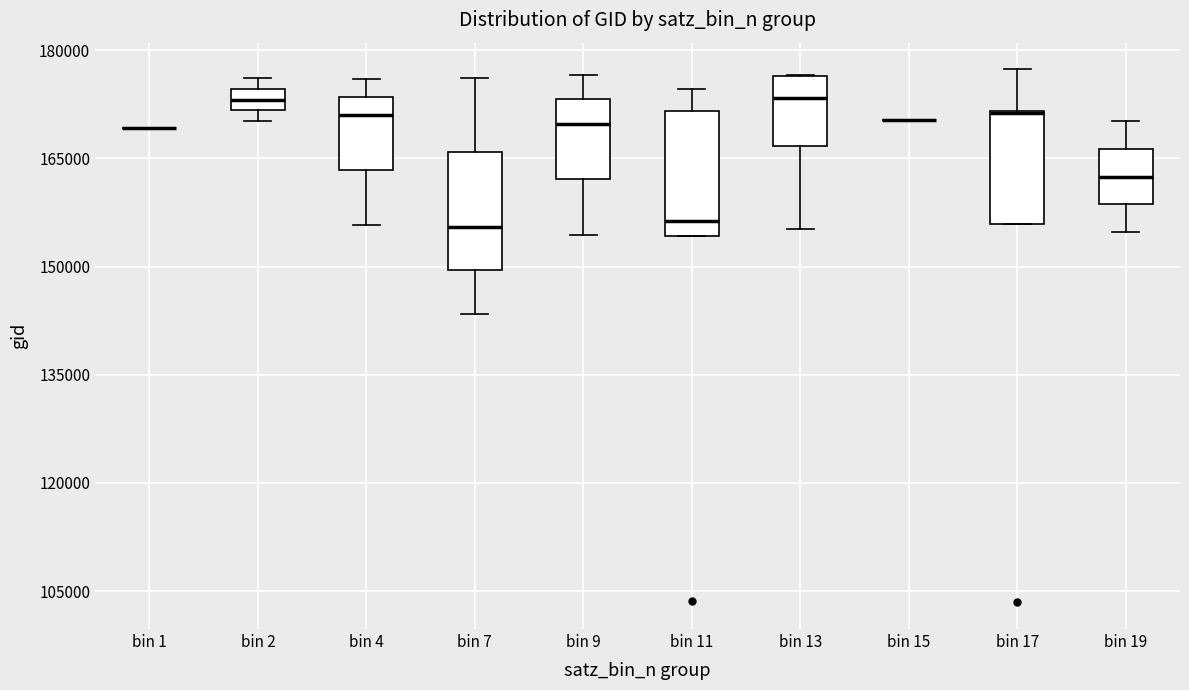

Reading left to right, read every box against the y-axis: the position of its median line, the range the box covers, and the ends of its whiskers. The values are not printed on the chart, so give them approximately, as read against the axis.

bin 1: box collapsed to a line at 170000, whiskers 170000 to 170000
bin 2: median 174000 (inside the box), box 172000 to 174000, whiskers 170000 to 176000
bin 4: median 172000, box 164000 to 174000, whiskers 156000 to 176000
bin 7: median 156000, box 150000 to 166000, whiskers 144000 to 176000
bin 9: median 170000, box 162000 to 174000, whiskers 154000 to 176000
bin 11: median 156000, box 154000 to 172000, whiskers 154000 to 174000
bin 13: median 174000, box 166000 to 176000, whiskers 156000 to 176000
bin 15: box collapsed to a line at 170000, whiskers 170000 to 170000
bin 17: median 172000, box 156000 to 172000, whiskers 156000 to 178000
bin 19: median 162000, box 158000 to 166000, whiskers 154000 to 170000